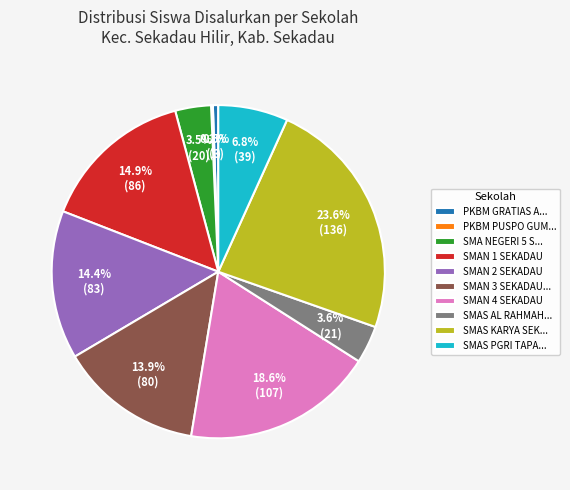

Which slice is the largest?

SMAS KARYA SEK...